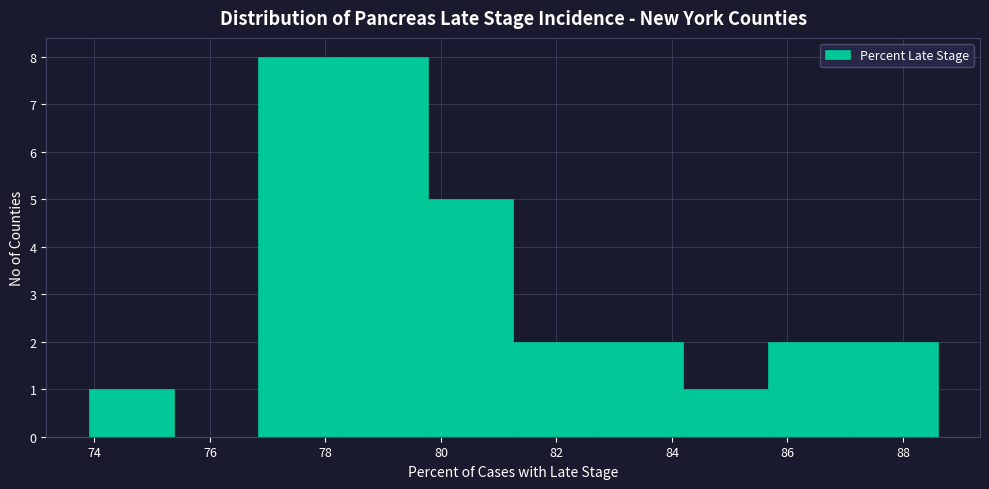

Reading left to right, list every bar in this chart as the range it spans on the x-axis followed by its height. Neither the bar edges nor the heights are printed on the chart, so give them approximately, as read against the axes.

74.0 to 75.4: 1
75.4 to 76.8: 0
76.8 to 78.4: 8
78.4 to 79.8: 8
79.8 to 81.2: 5
81.2 to 82.8: 2
82.8 to 84.2: 2
84.2 to 85.6: 1
85.6 to 87.2: 2
87.2 to 88.6: 2